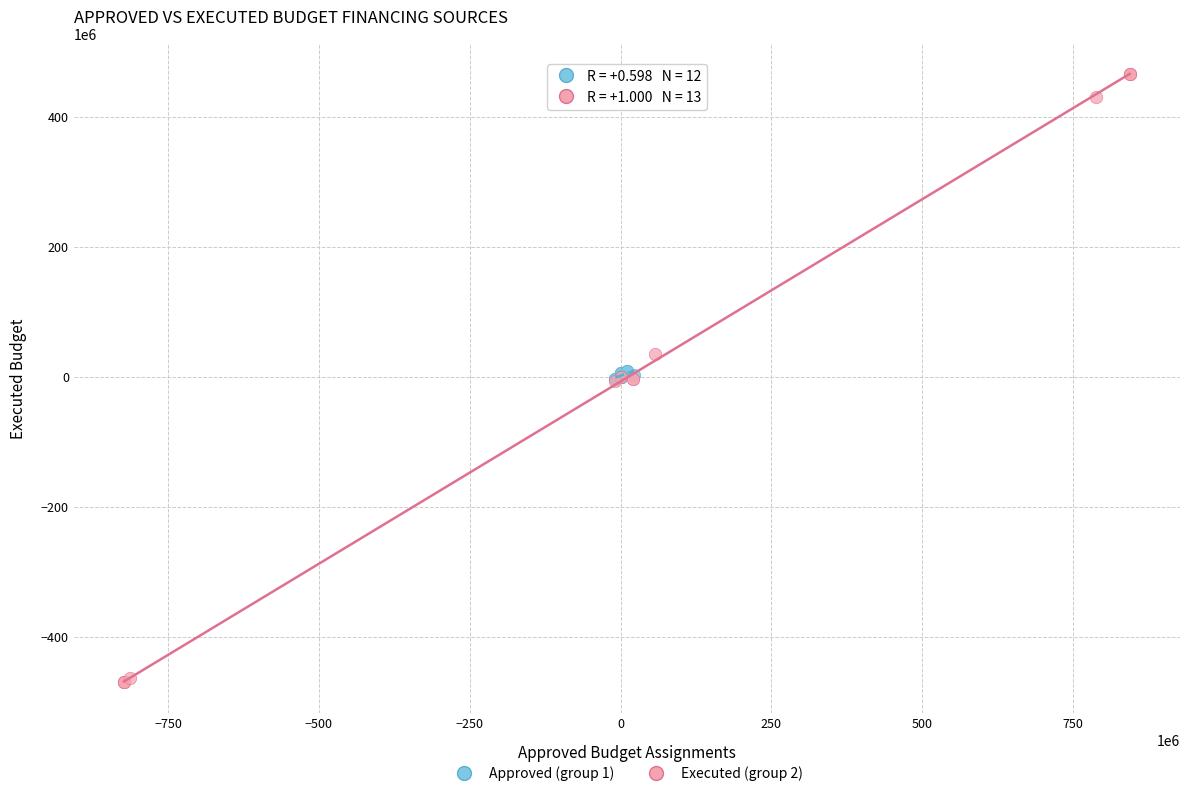

Which series contains the lowest Y value?

Executed (group 2)